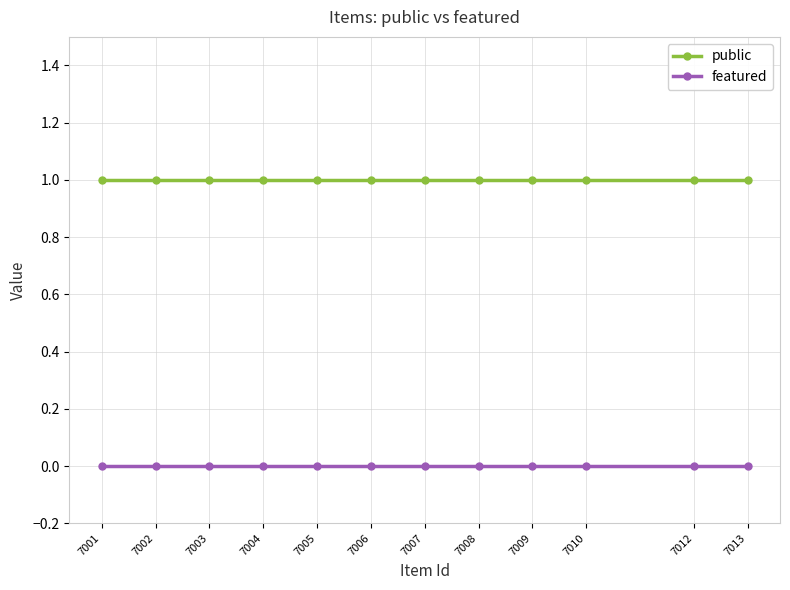

Rank the series at 7009 from highest to lowest value.

public, featured